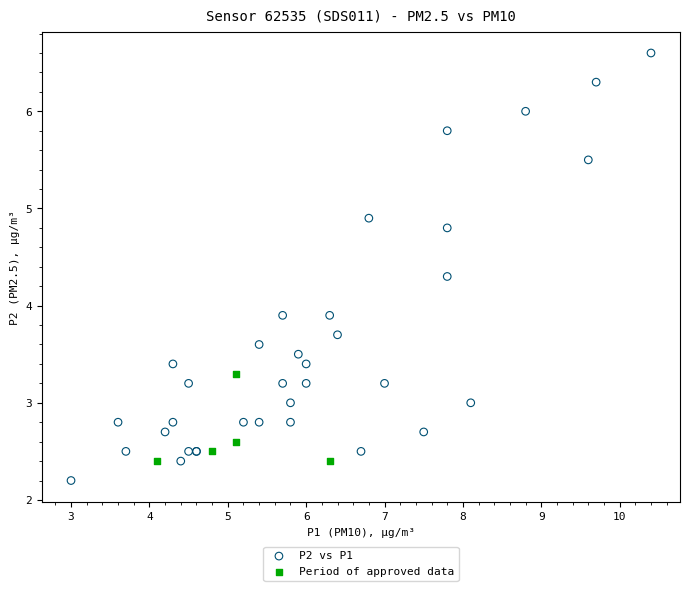

Which series reaches the maximum Y coordinate?

P2 vs P1